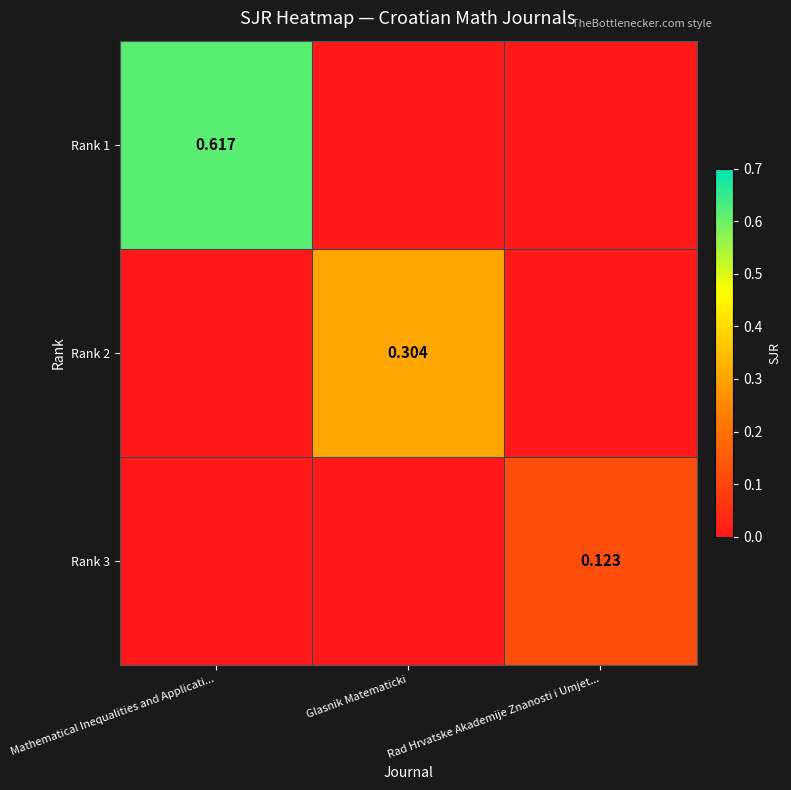

The value of Rank 1 at Glasnik Matematicki is 0.2. True or false?

False